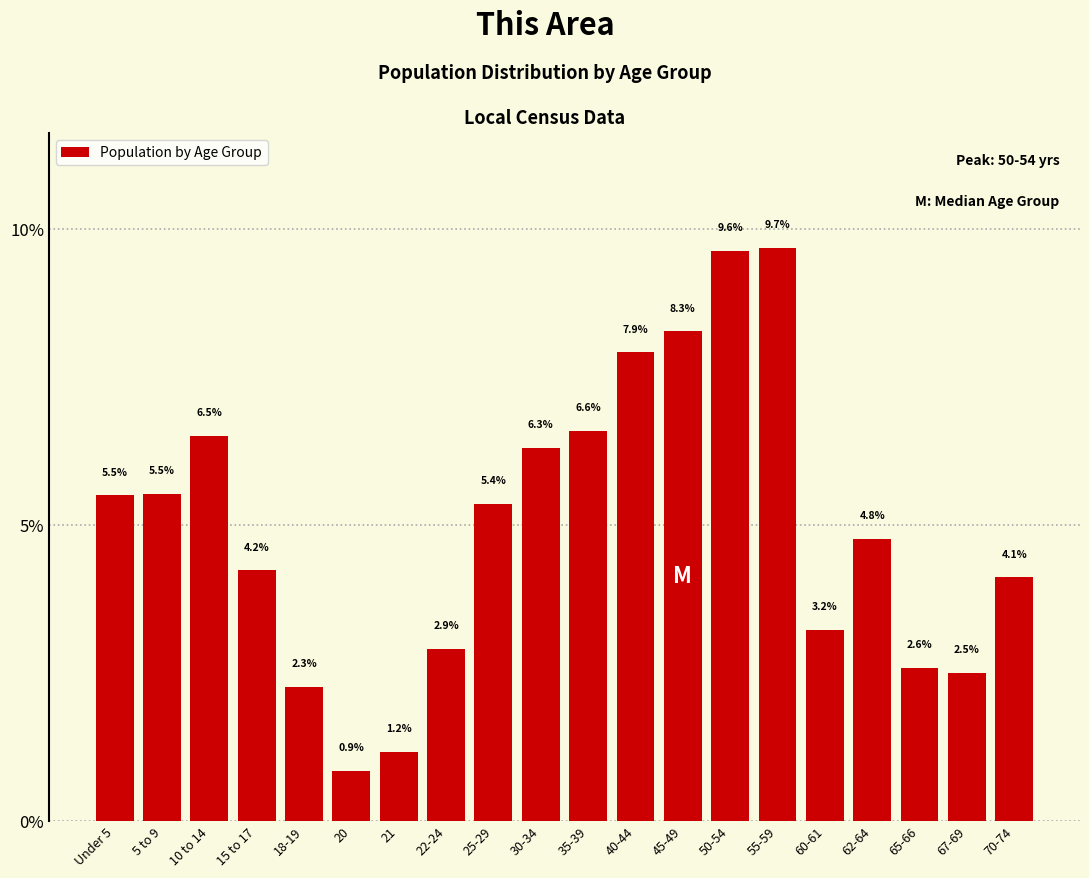

Reading left to right, transcribe all the data shown in this chart.

Under 5=5.5	5 to 9=5.5	10 to 14=6.5	15 to 17=4.2	18-19=2.3	20=0.9	21=1.2	22-24=2.9	25-29=5.4	30-34=6.3	35-39=6.6	40-44=7.9	45-49=8.3	50-54=9.6	55-59=9.7	60-61=3.2	62-64=4.8	65-66=2.6	67-69=2.5	70-74=4.1